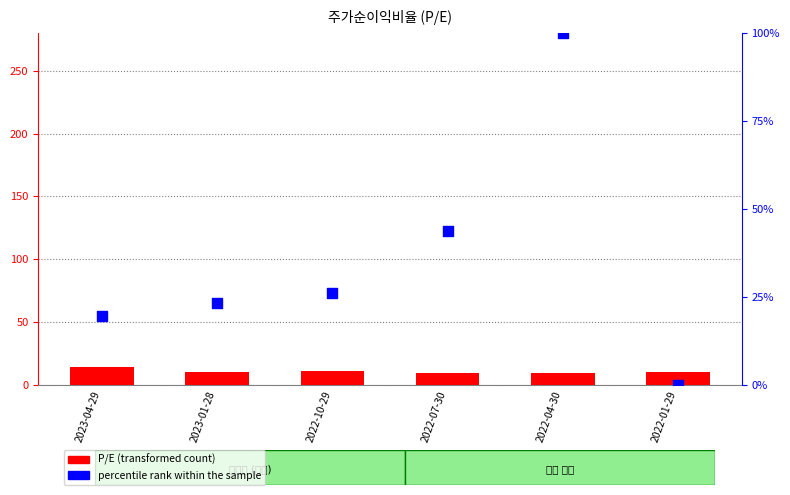

Which series contains the lowest Y value?

percentile rank within the sample